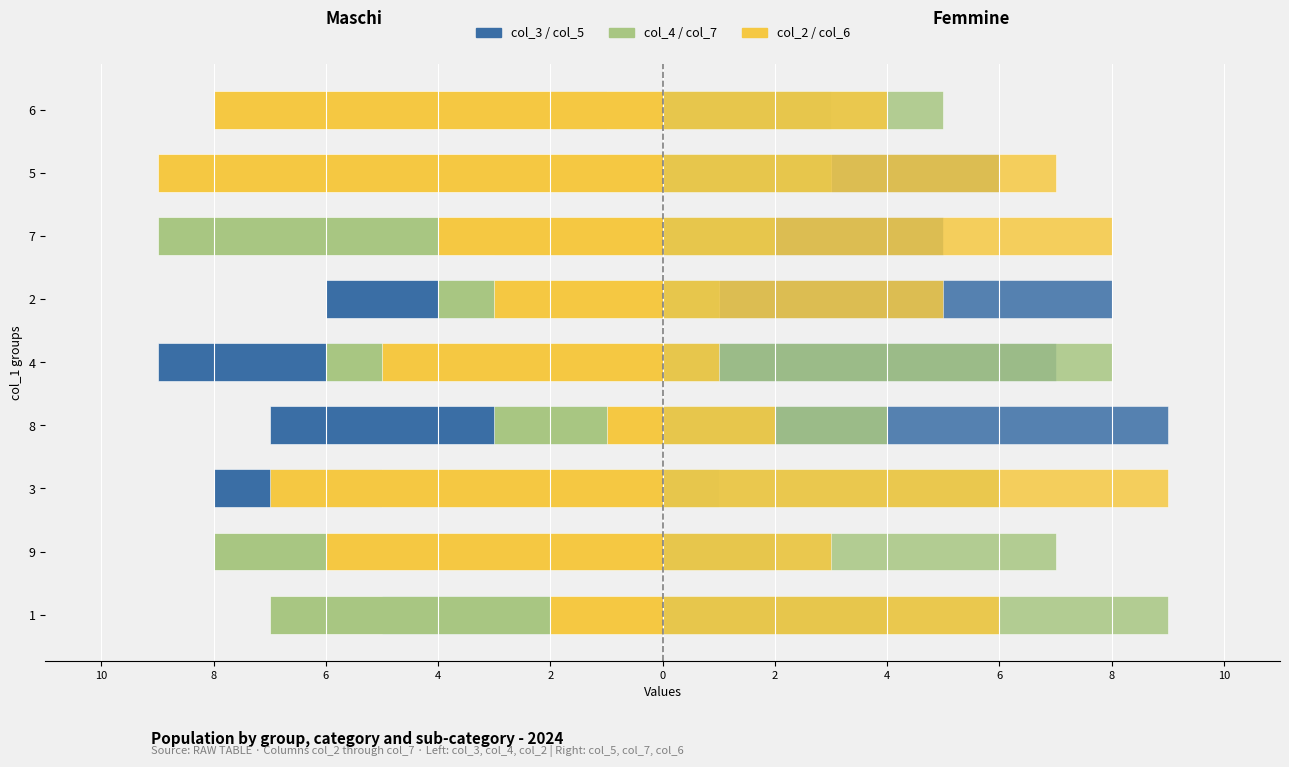

Between 8 and 2, which series saw the biggest shift?

col_7 (right)